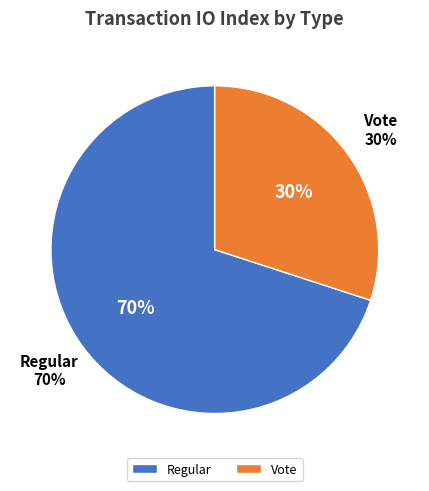

The Regular (io_index=7) slice represents 70% of the pie. True or false?

True